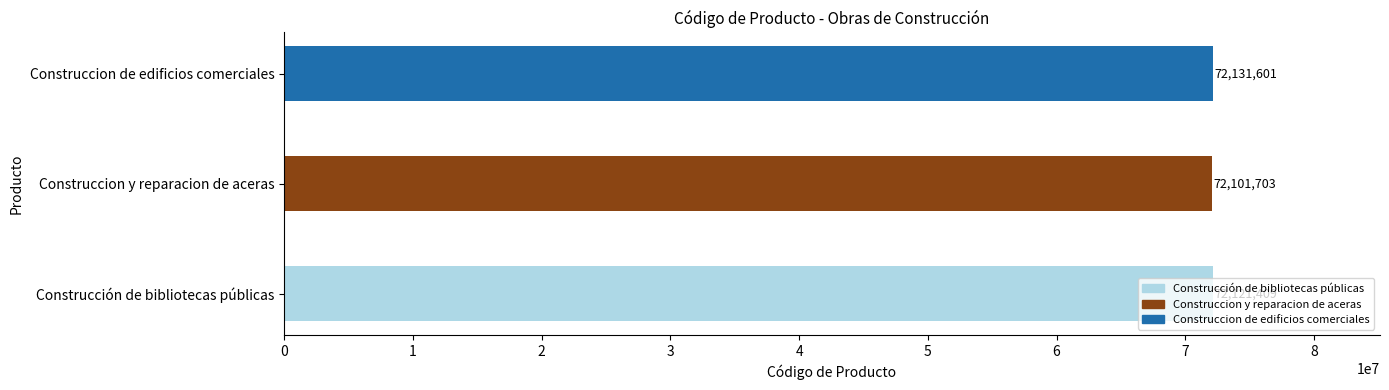

What is the ratio of the value at Construcción de bibliotecas públicas to the value at Construccion de edificios comerciales?

1.0